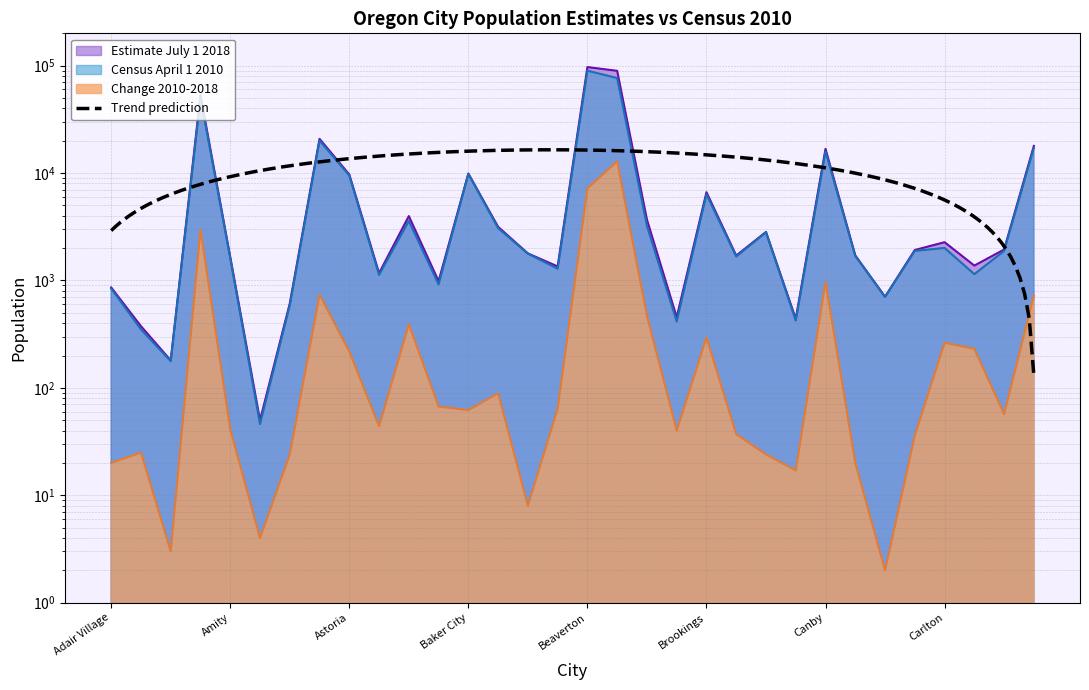

Which series has the largest total across all categories?

Estimate July 1 2018